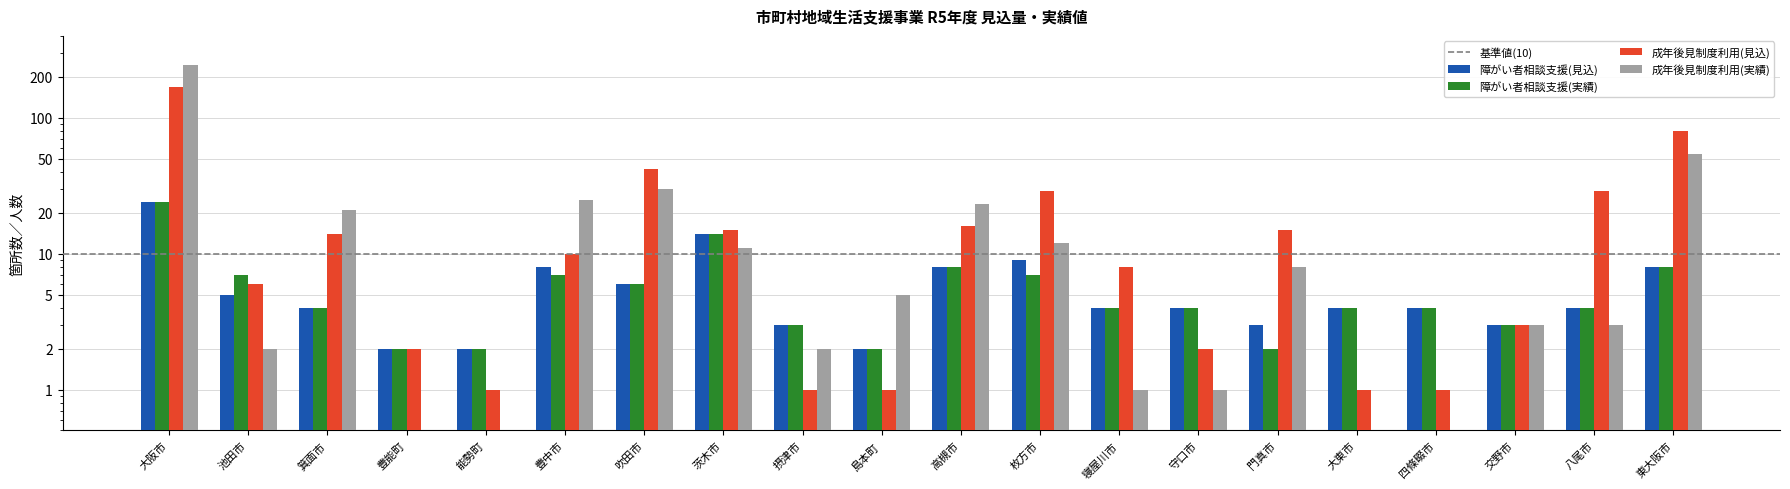

What are all the series names shown in the legend?

障がい者相談支援(見込), 障がい者相談支援(実績), 成年後見制度利用(見込), 成年後見制度利用(実績)